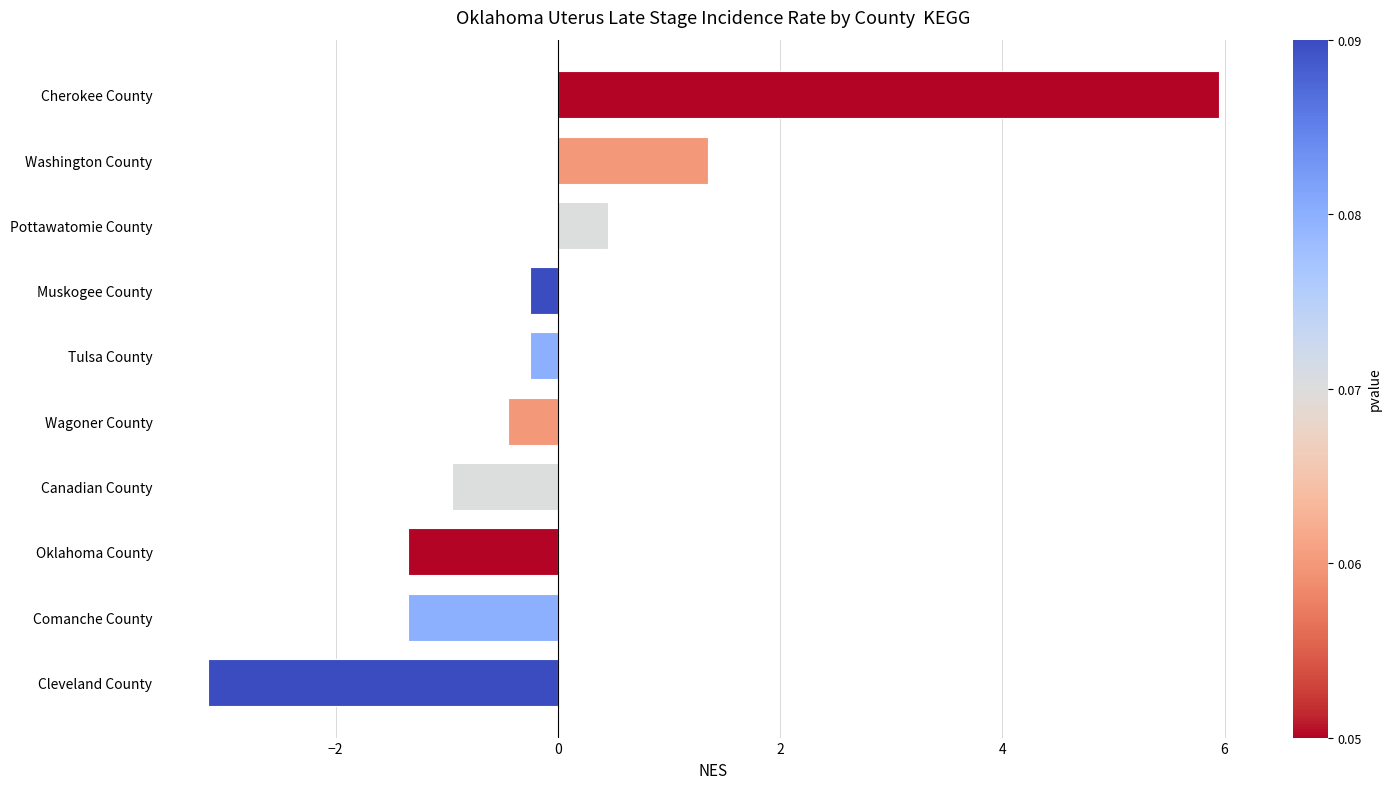

At which category does the chart reach its peak across all series?

Cherokee County